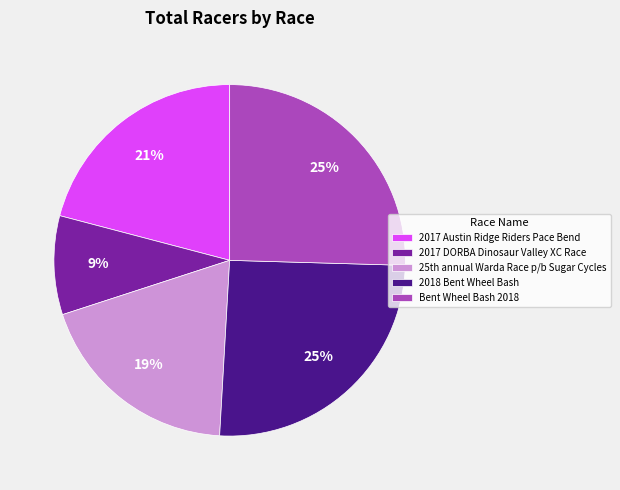

What is the smallest slice in the pie chart?

2017 DORBA Dinosaur Valley XC Race